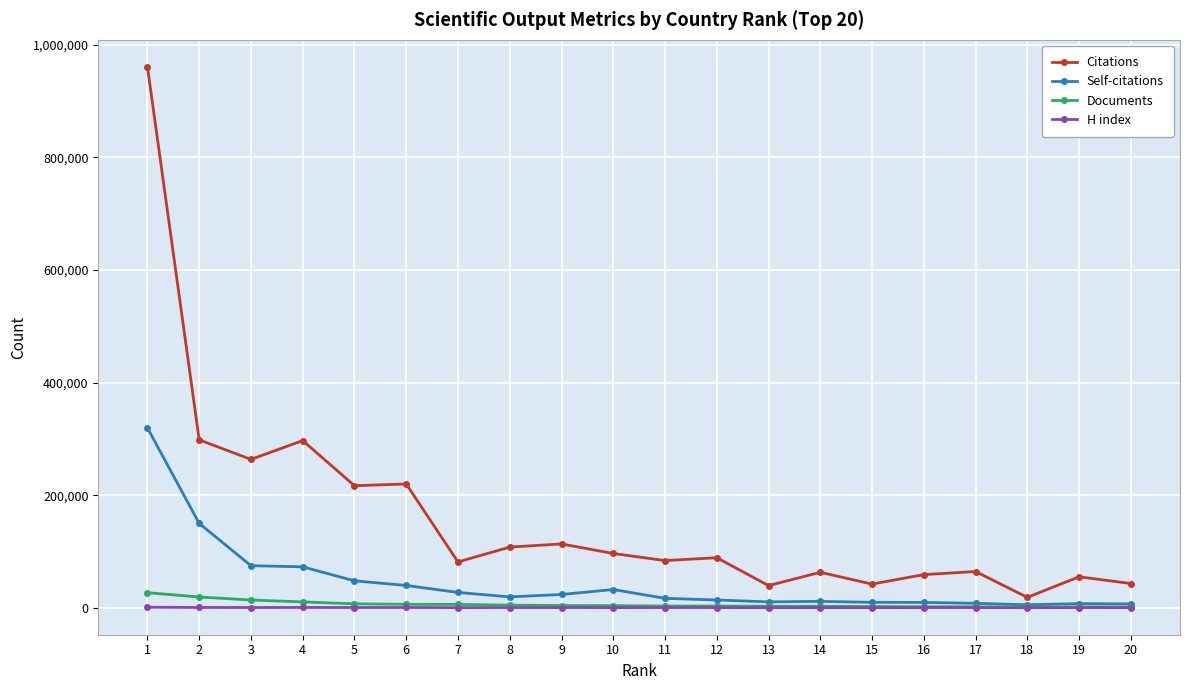

Read the H index value at 9, to the nearest 50.

350